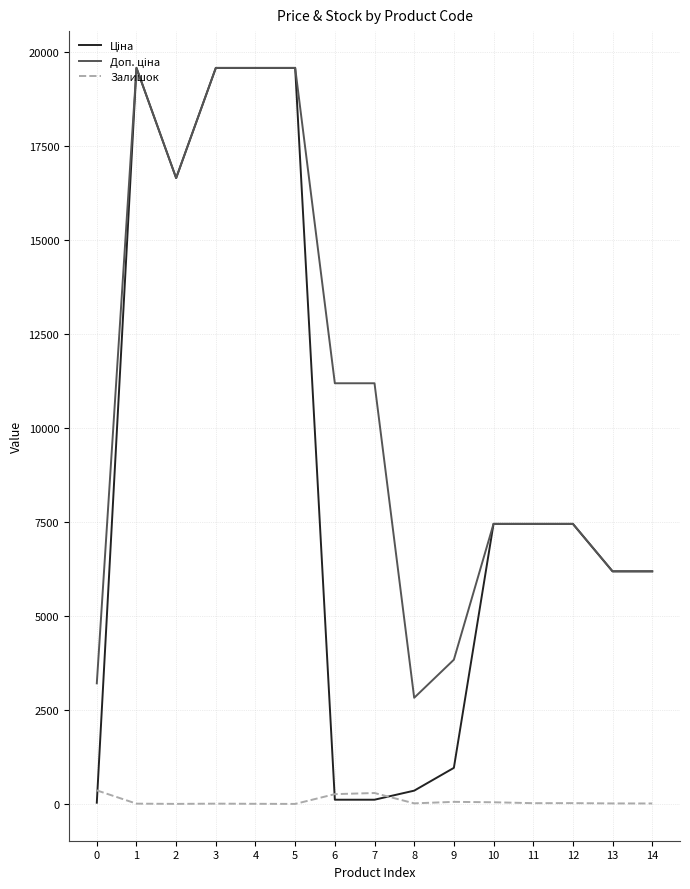

What is the greatest value displayed?

19564.9